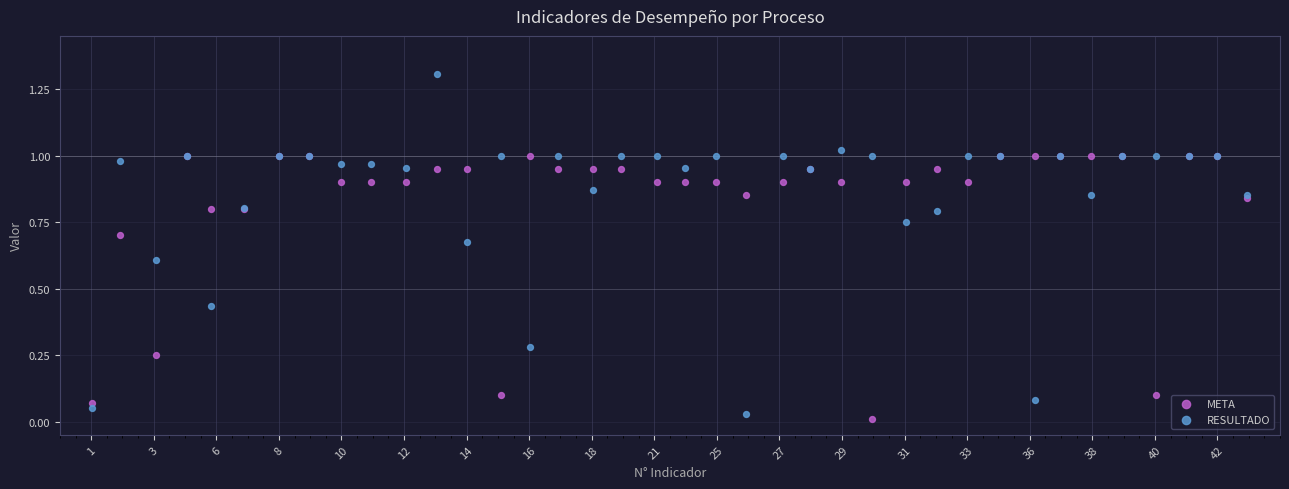

Which series reaches the maximum Y coordinate?

RESULTADO